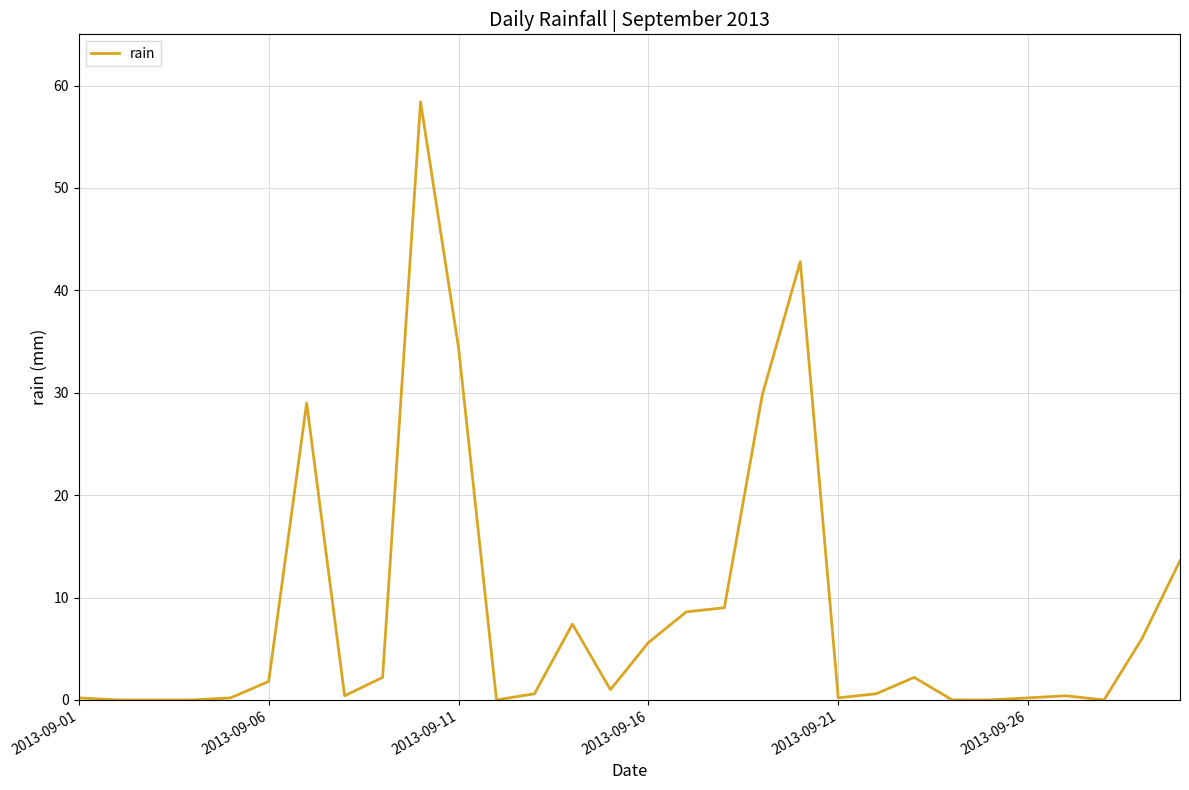

What is the difference between the maximum and minimum values?

58.4